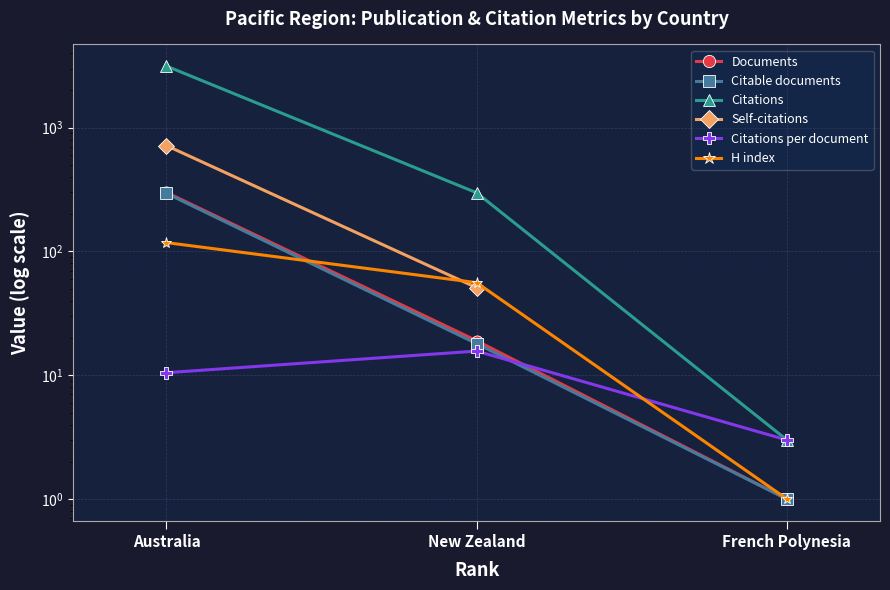

How many values in the Citable documents series are below 18?

1